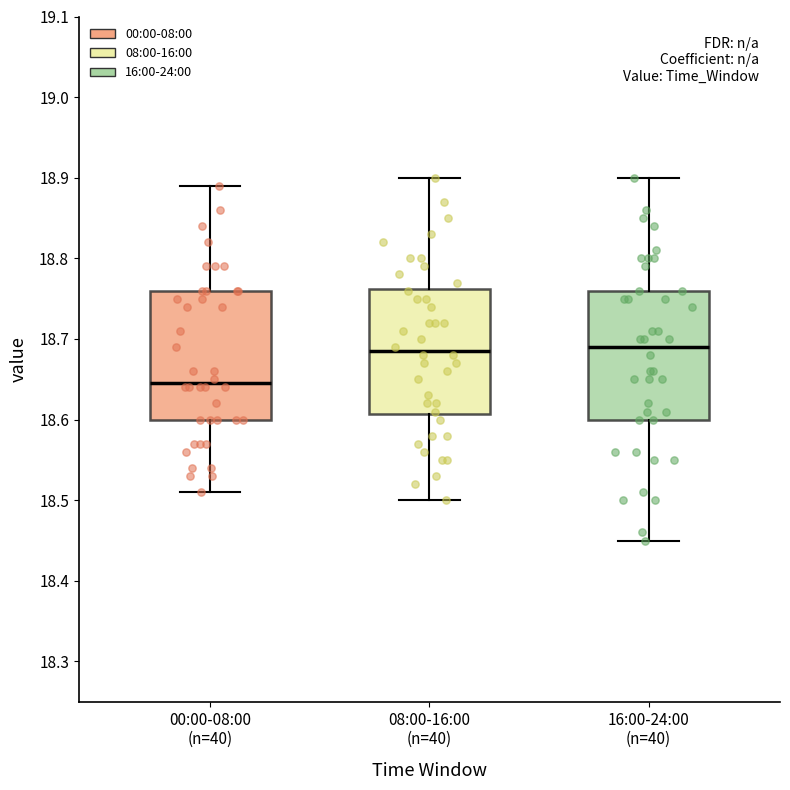

Reading left to right, read every box against the y-axis: the position of its median line, the range the box covers, and the ends of its whiskers. The values are not printed on the chart, so give them approximately, as read against the axis.

00:00-08:00 (n=40): median 18.65, box 18.60 to 18.76, whiskers 18.51 to 18.89
08:00-16:00 (n=40): median 18.69, box 18.61 to 18.76, whiskers 18.50 to 18.90
16:00-24:00 (n=40): median 18.69, box 18.60 to 18.76, whiskers 18.45 to 18.90